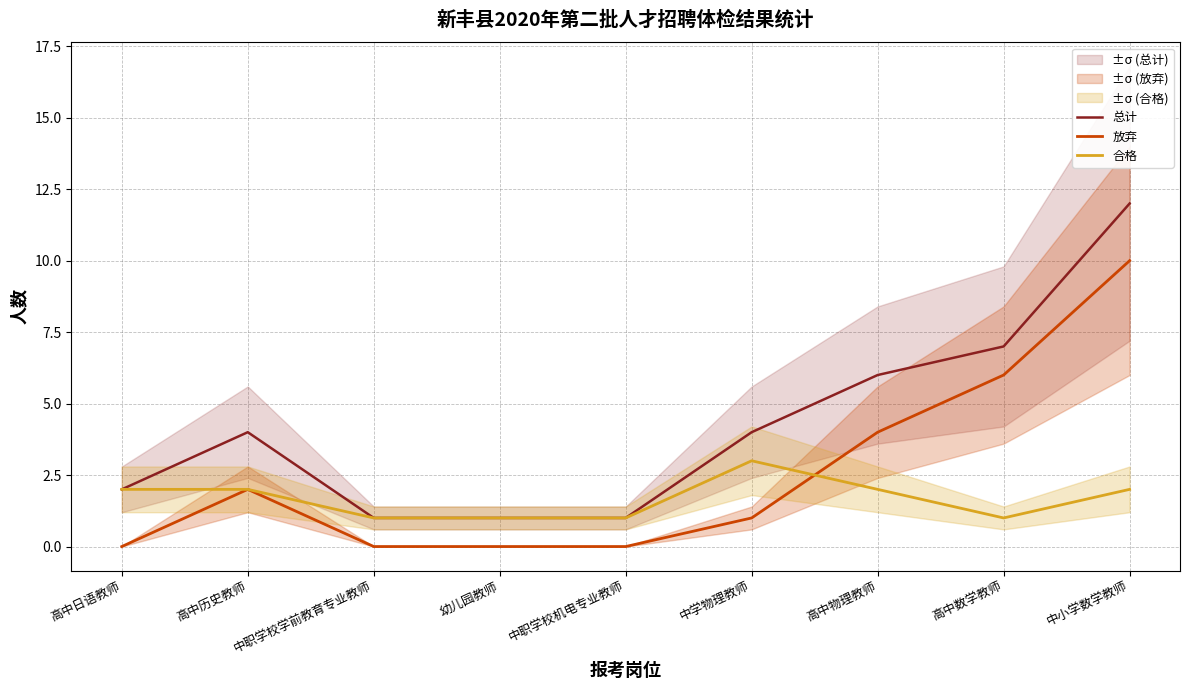

Reading left to right, what are all the values shown in this chart?

总计: 2	4	1	1	1	4	6	7	12
放弃: 0	2	0	0	0	1	4	6	10
合格: 2	2	1	1	1	3	2	1	2